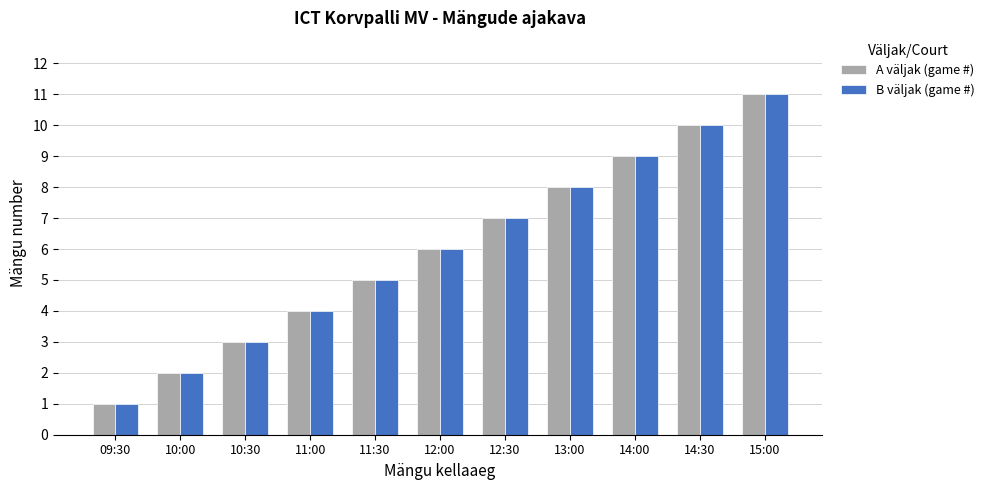

Reading right to left, extract all data points from this chart.

A väljak (game #): 15:00=11	14:30=10	14:00=9	13:00=8	12:30=7	12:00=6	11:30=5	11:00=4	10:30=3	10:00=2	09:30=1
B väljak (game #): 15:00=11	14:30=10	14:00=9	13:00=8	12:30=7	12:00=6	11:30=5	11:00=4	10:30=3	10:00=2	09:30=1